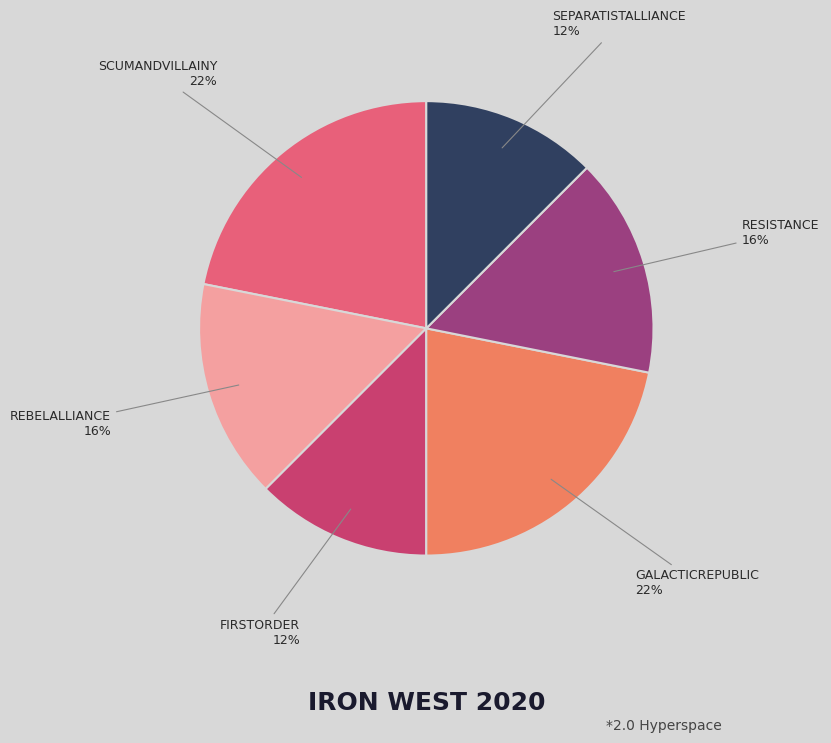

Is there any slice that represents more than half of the pie?

No